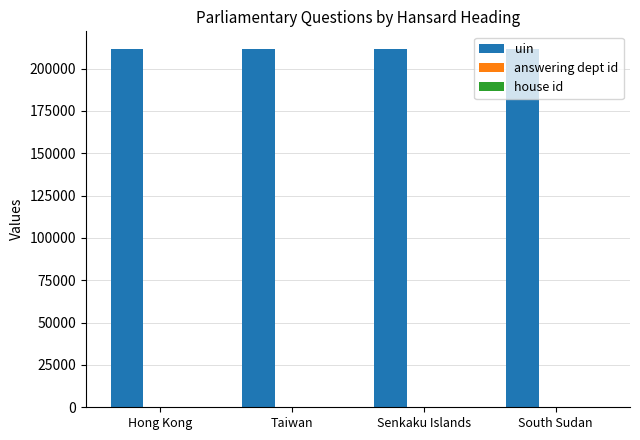

Is it true that uin equals 325403 at Senkaku Islands?

False